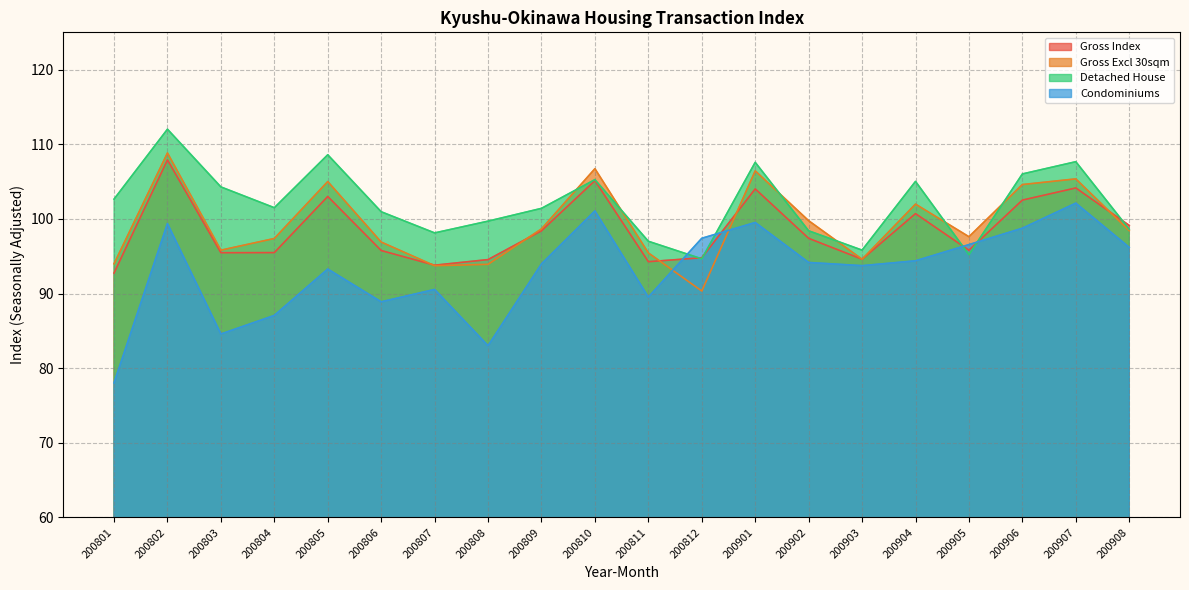

Rank the series at 200812 from highest to lowest value.

Condominiums, Gross Index, Detached House, Gross Excl 30sqm